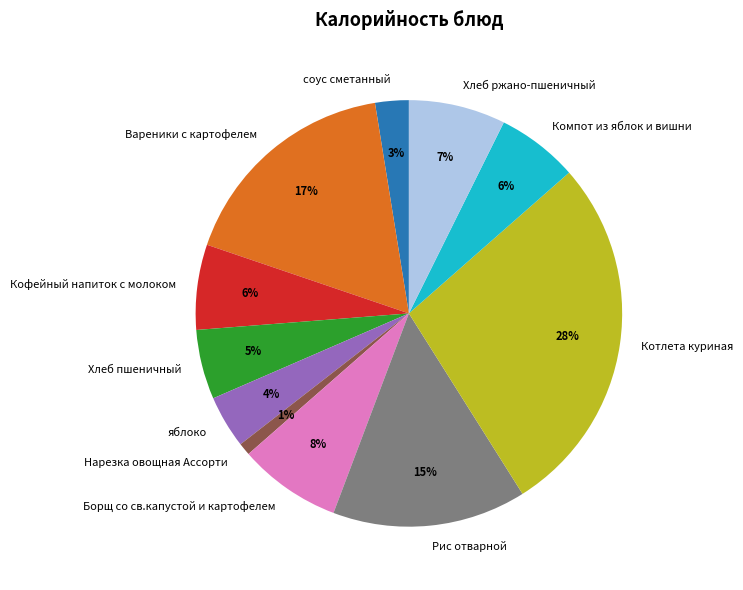

To the nearest percent, what is the average slice percentage?

9%